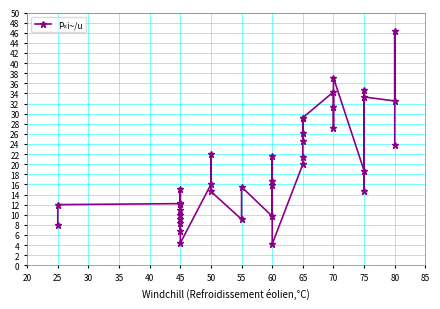

Is this an area chart (filled region under the line)?

No